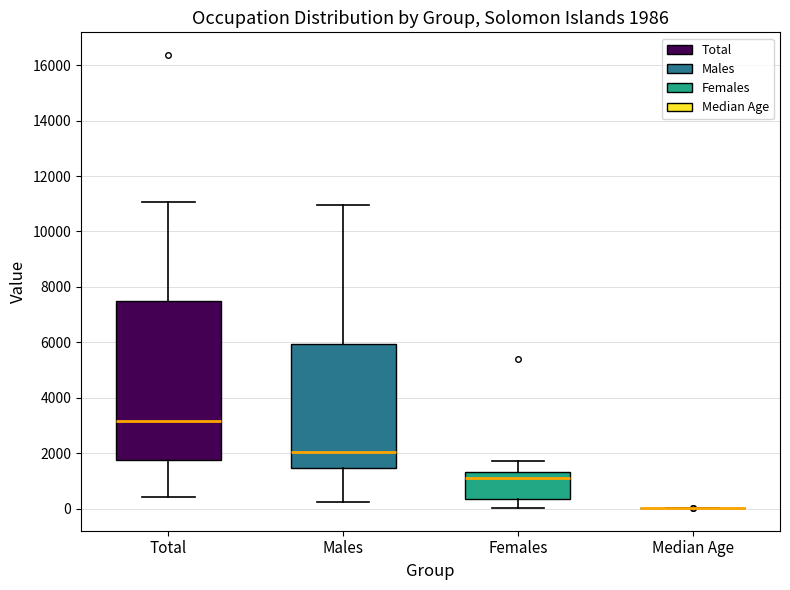

Comparing the boxes themselves (not the whiskers), which one is the tallest?

Total